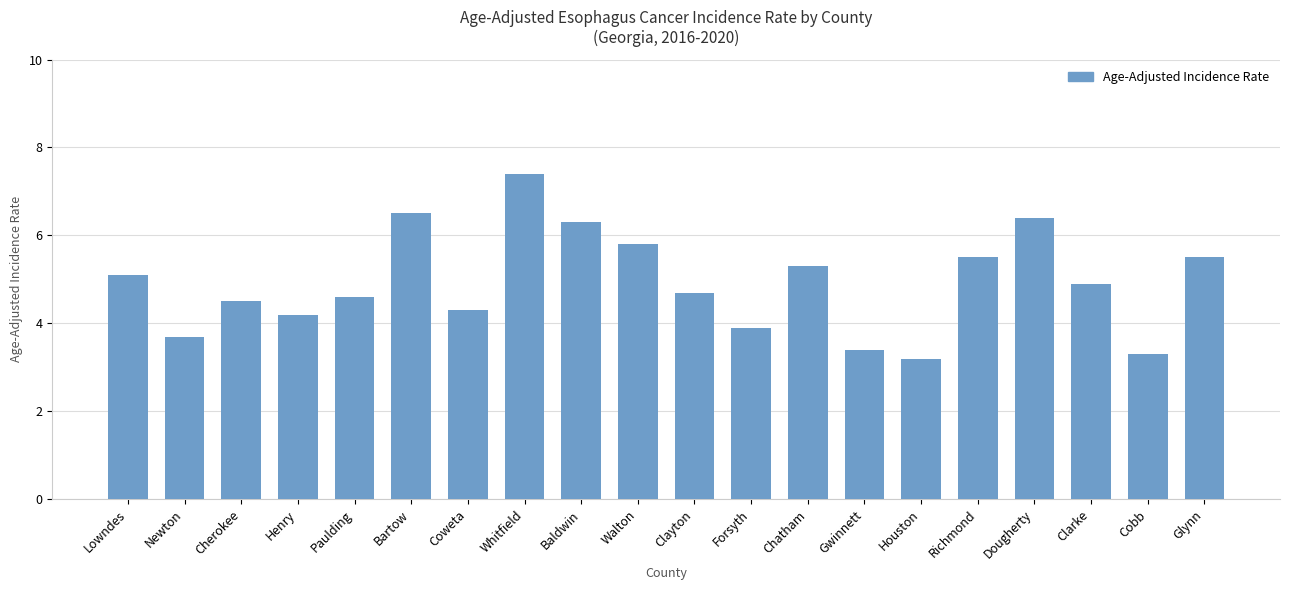

Reading left to right, list all the values displayed in this chart.

Lowndes=5.1	Newton=3.7	Cherokee=4.5	Henry=4.2	Paulding=4.6	Bartow=6.5	Coweta=4.3	Whitfield=7.4	Baldwin=6.3	Walton=5.8	Clayton=4.7	Forsyth=3.9	Chatham=5.3	Gwinnett=3.4	Houston=3.2	Richmond=5.5	Dougherty=6.4	Clarke=4.9	Cobb=3.3	Glynn=5.5